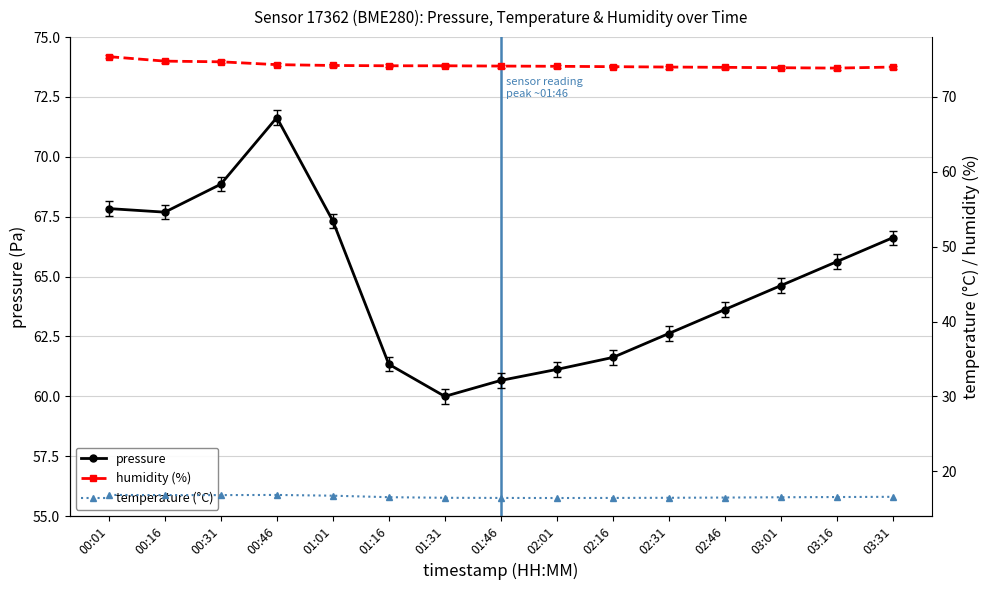

How many data points does each series have?

15